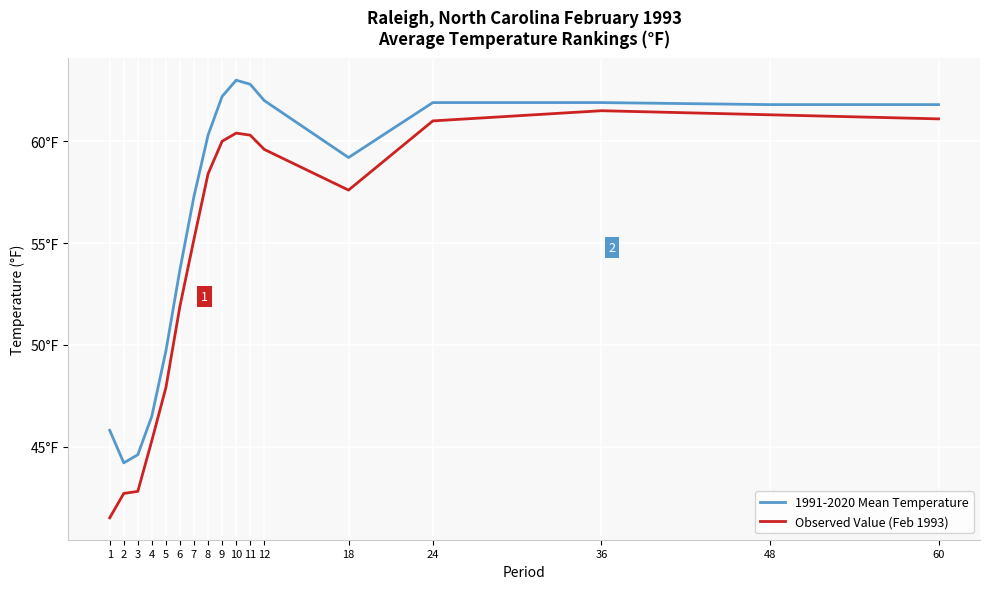

True or false: 1991-2020 Mean Temperature and Observed Value (Feb 1993) intersect in this chart.

False